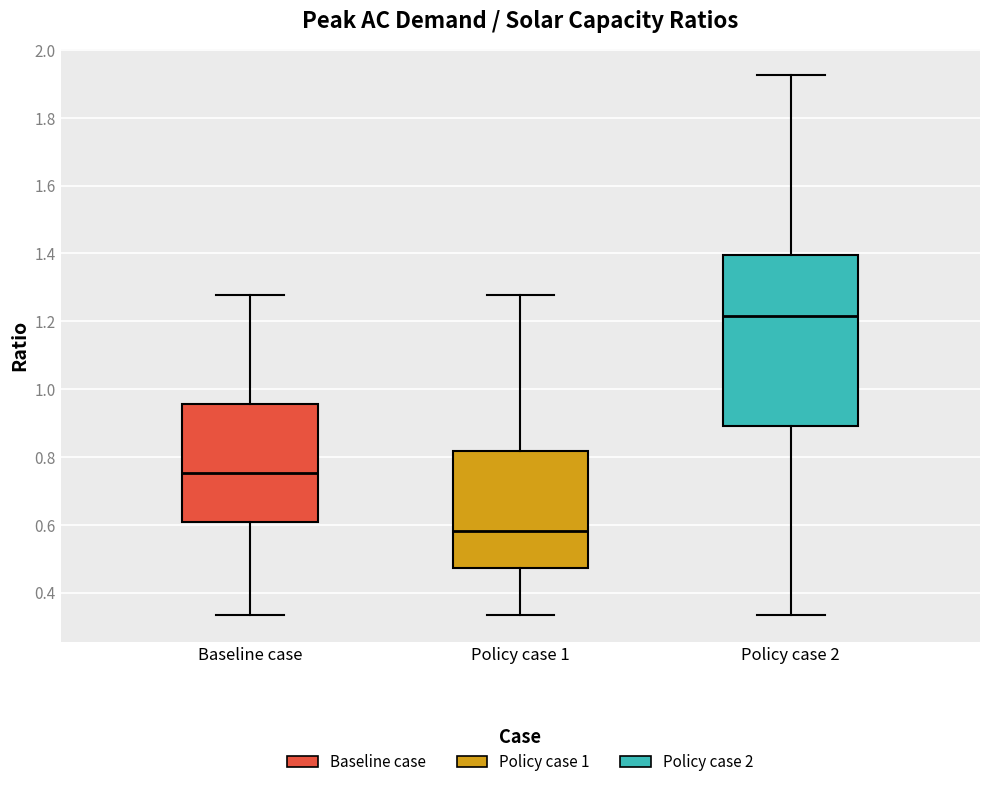

Where does the lower whisker of the box for Policy case 2 end on the y-axis? The values are not printed on the chart, so give them approximately, as read against the axis.

0.34